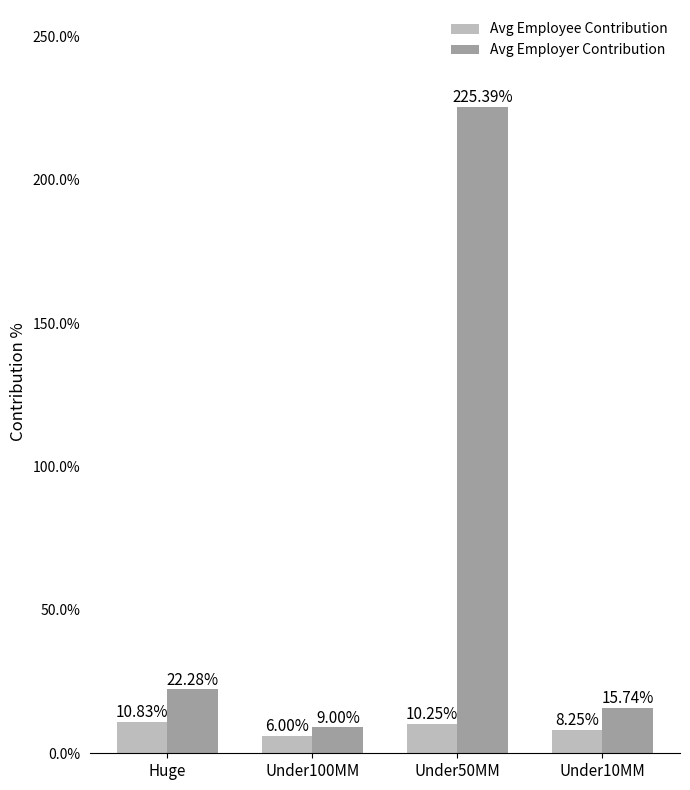

Does the chart contain any negative values?

No